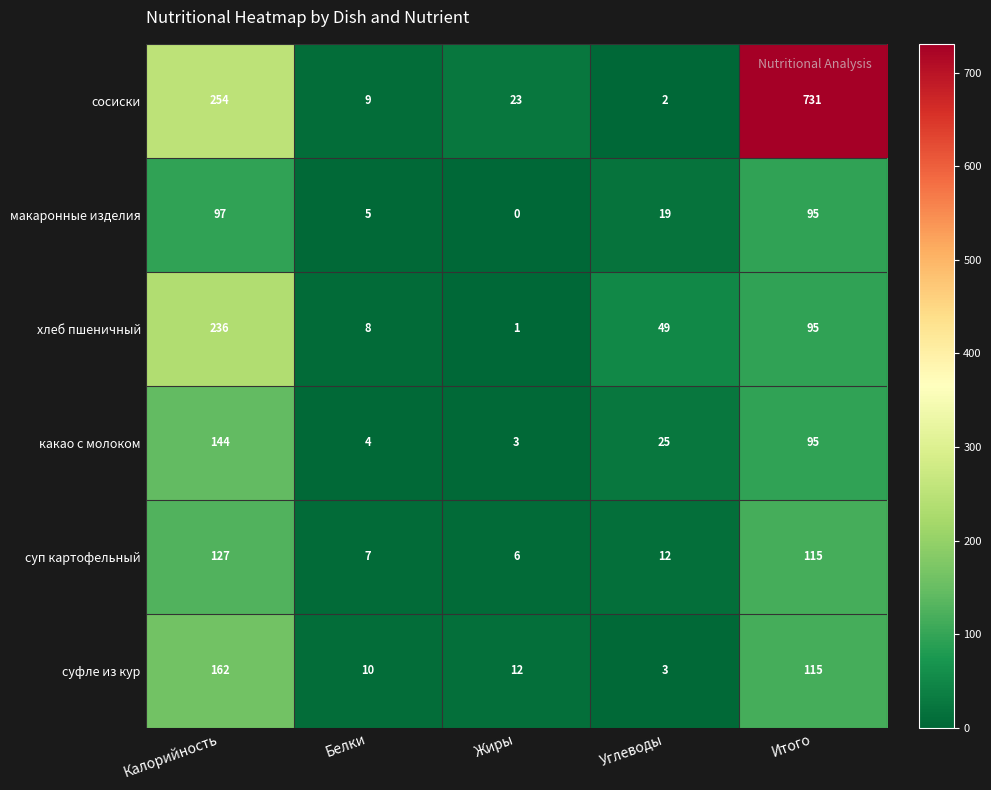

List the labels in order of какао с молоком value, smallest first.

Жиры, Белки, Углеводы, Итого, Калорийность